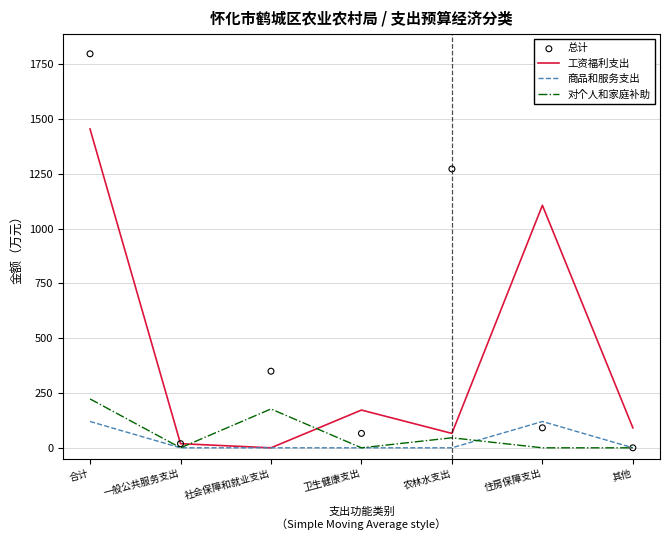

Which series contains the highest Y value?

总计